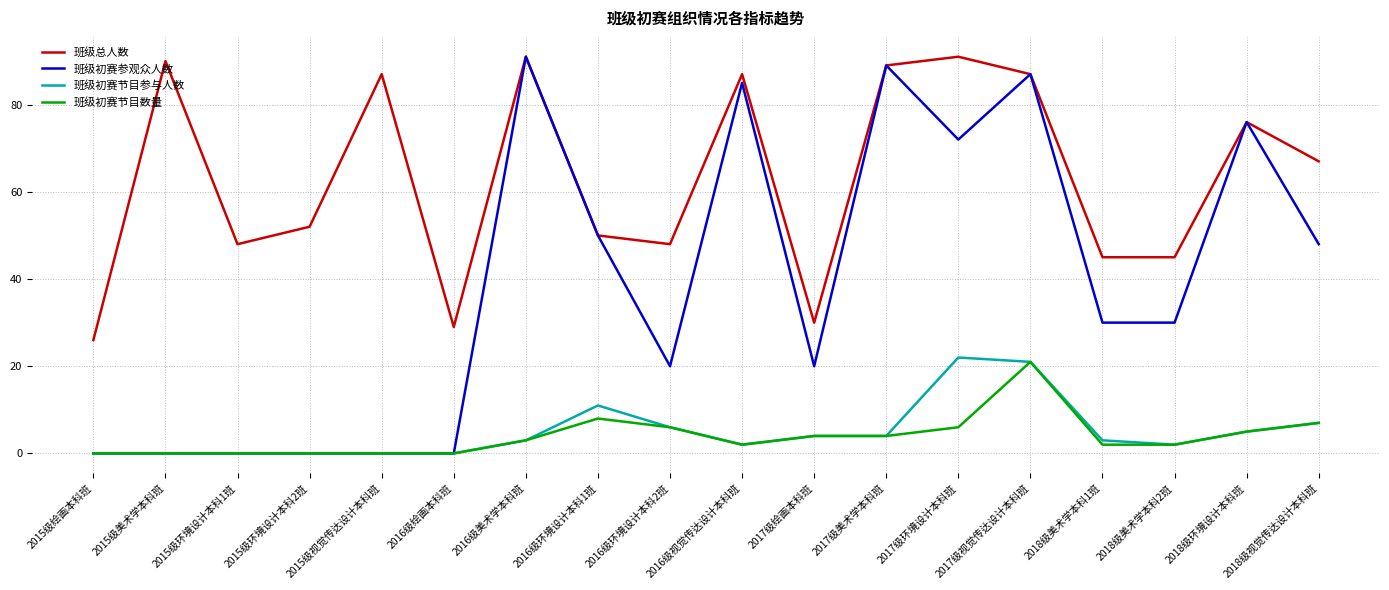

The value of 班级初赛节目数量 at 2015级环境设计本科2班 is 0. True or false?

True